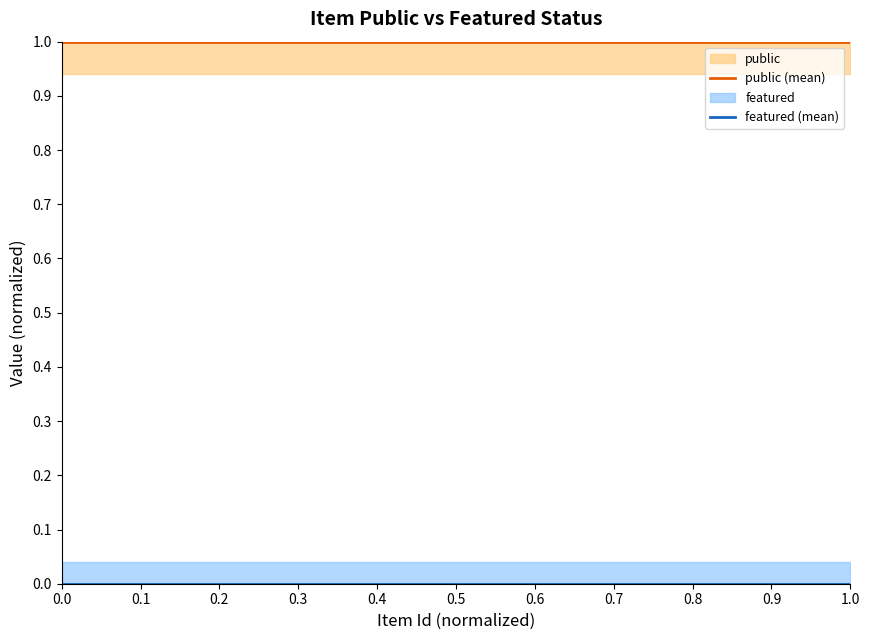

True or false: public (mean) has a value of 0 at 0.5.

False